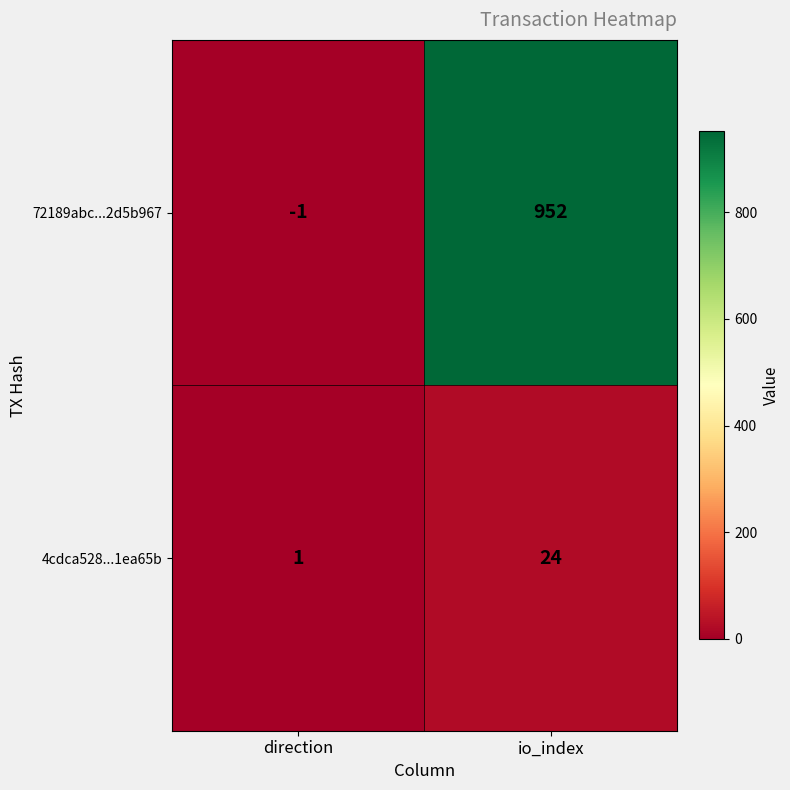

Is it true that 4cdca528...1ea65b equals 24 at io_index?

True